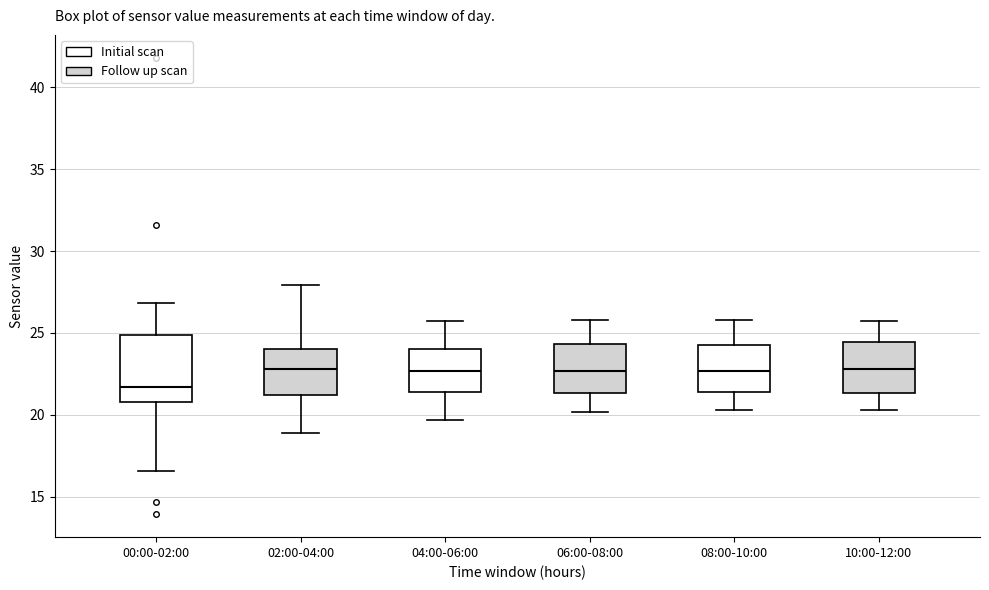

Reading left to right, transcribe this box plot: for each box, give where its median line is, the range the box spans, and where its two whiskers end, as read against the y-axis. The values are not printed on the chart, so give them approximately, as read against the axis.

00:00-02:00: median 21.5, box 21.0 to 25.0, whiskers 16.5 to 27.0
02:00-04:00: median 23.0, box 21.0 to 24.0, whiskers 19.0 to 28.0
04:00-06:00: median 22.5, box 21.5 to 24.0, whiskers 19.5 to 25.5
06:00-08:00: median 22.5, box 21.5 to 24.5, whiskers 20.0 to 26.0
08:00-10:00: median 22.5, box 21.5 to 24.5, whiskers 20.5 to 26.0
10:00-12:00: median 23.0, box 21.5 to 24.5, whiskers 20.5 to 25.5